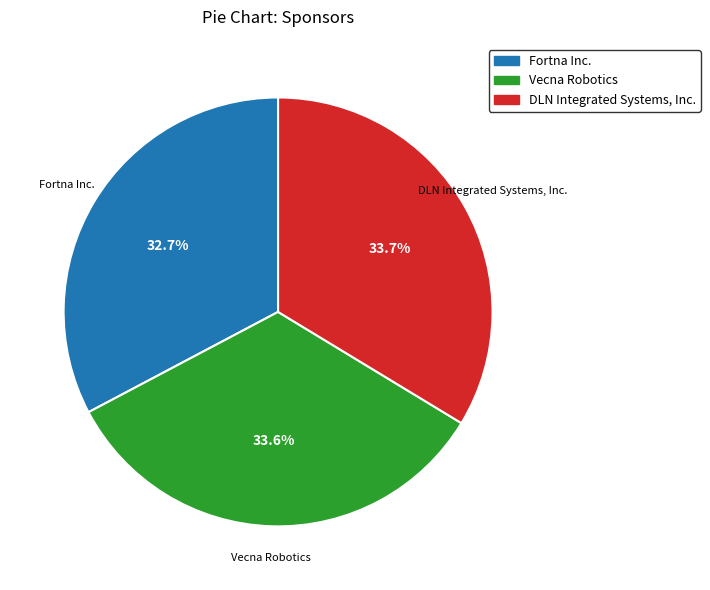

Is the sum of Vecna Robotics and Fortna Inc. greater than half?

Yes